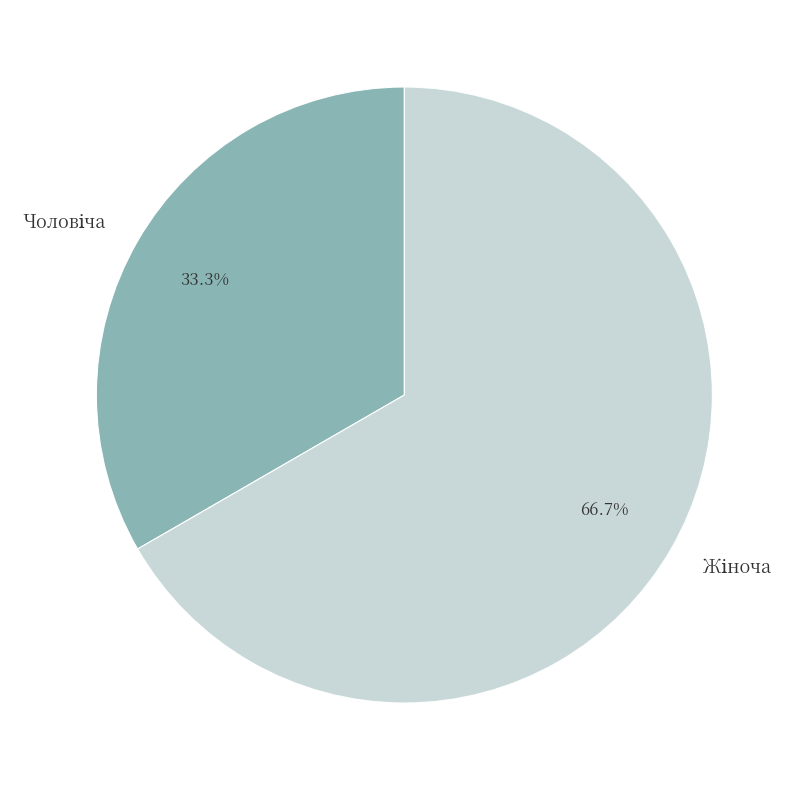

Is there any slice that represents more than half of the pie?

Yes